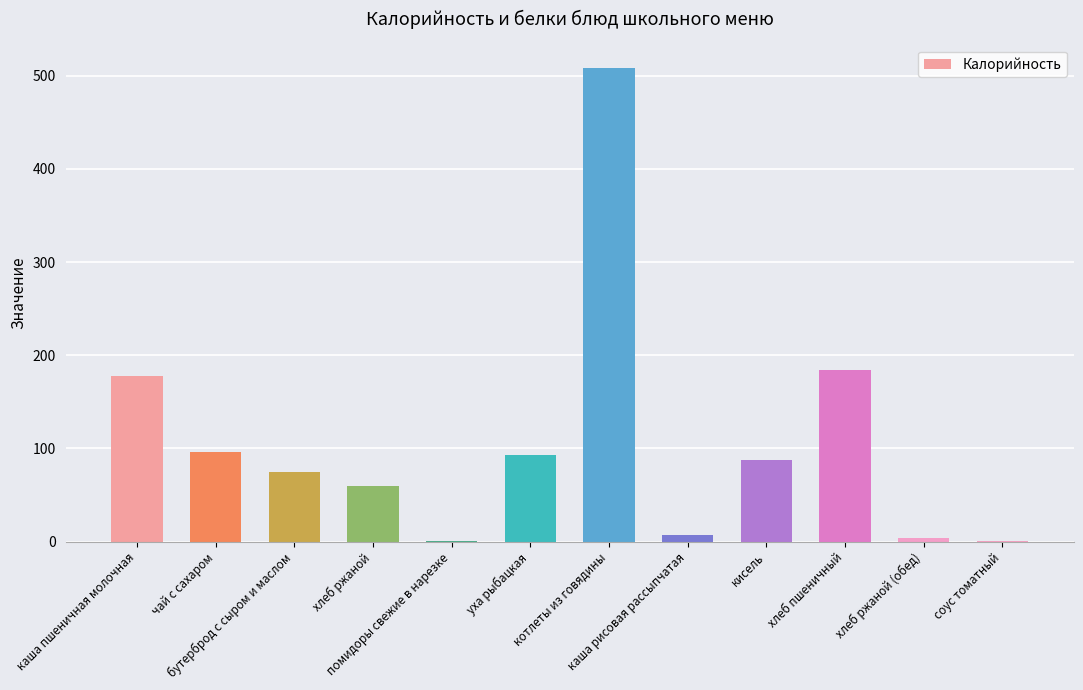

What is the maximum value shown in the chart?

508.0